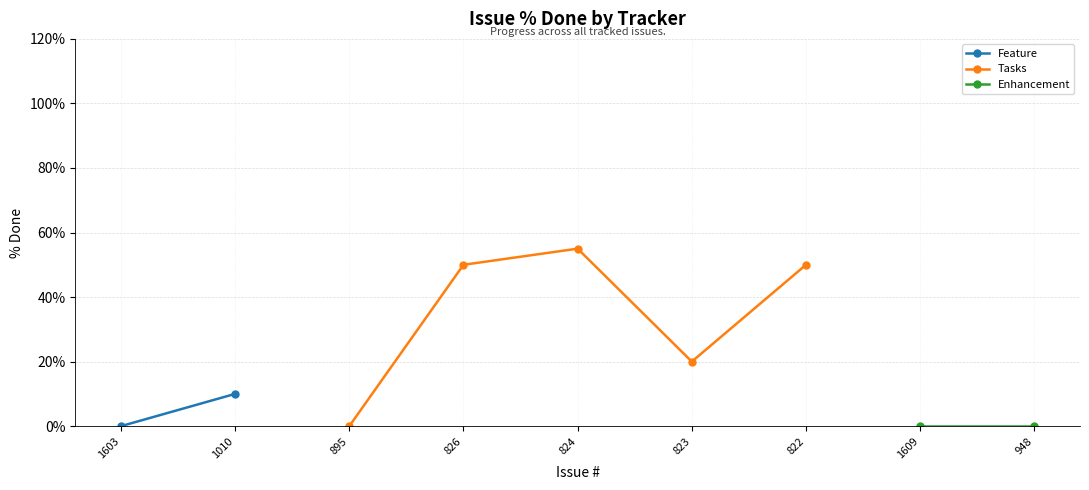

What is the label of the 7th point from the right?

895